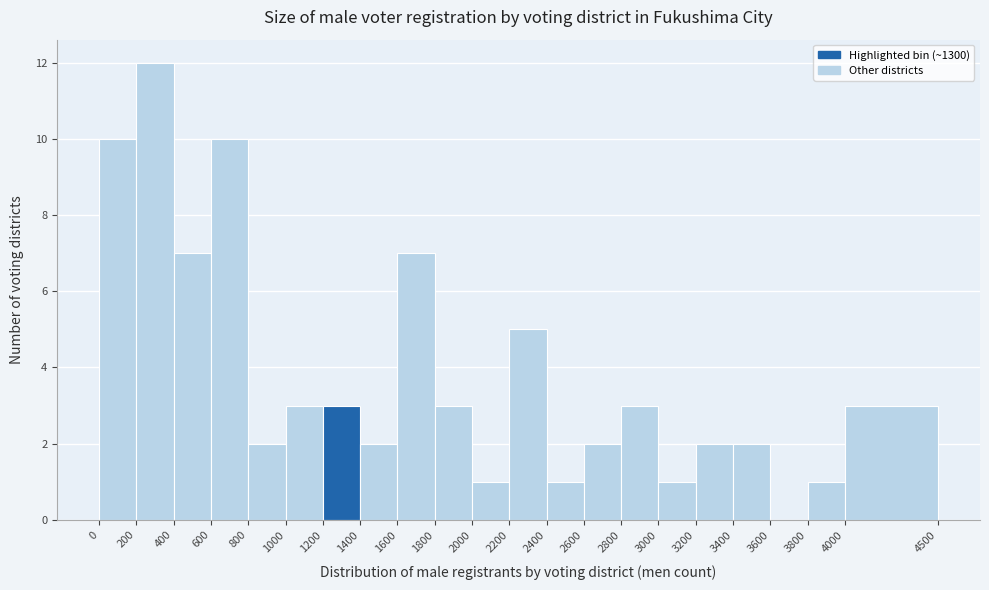

How tall is the bar that spans 2800 to 3000 on the x-axis? The values are not printed on the chart, so give them approximately, as read against the axis.

3